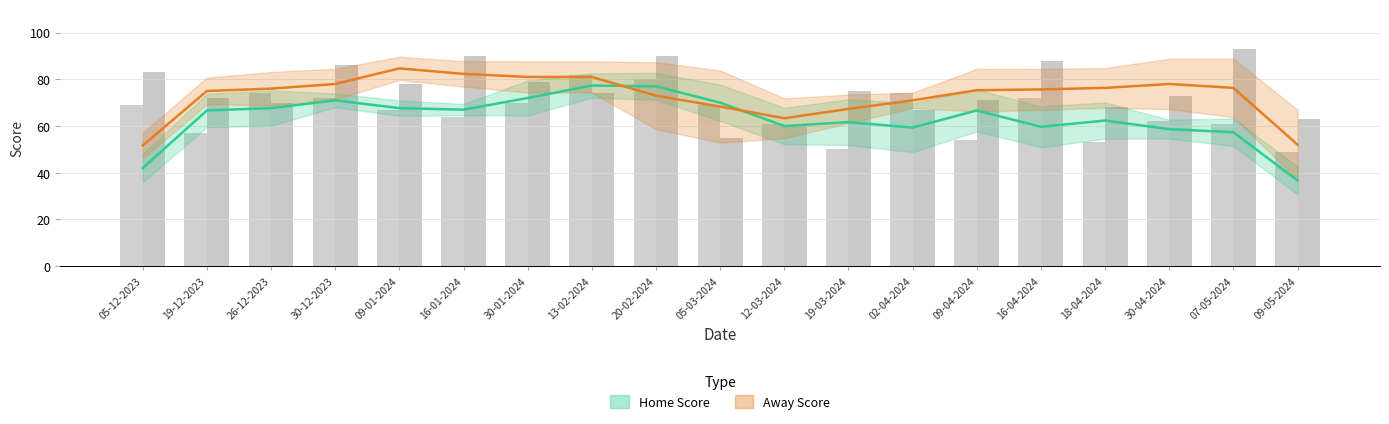

What is the label of the 19th bar from the right?

05-12-2023